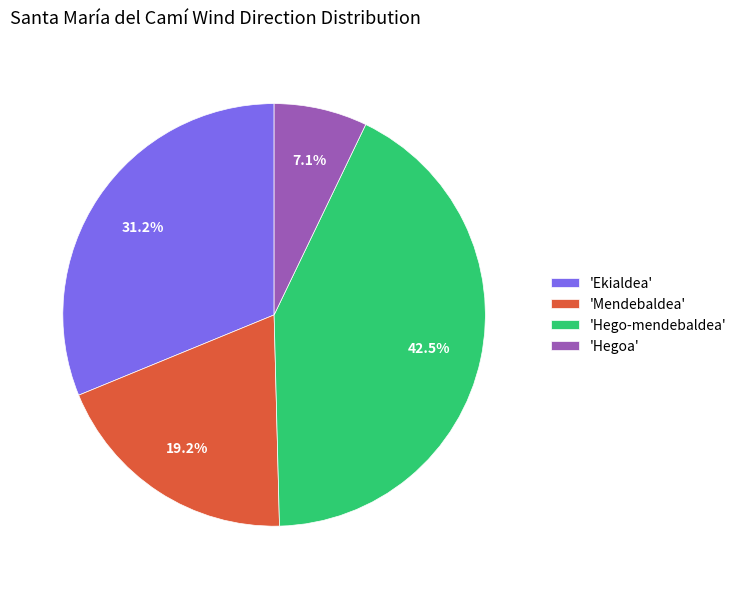

What is the largest slice in the pie chart?

'Hego-mendebaldea'